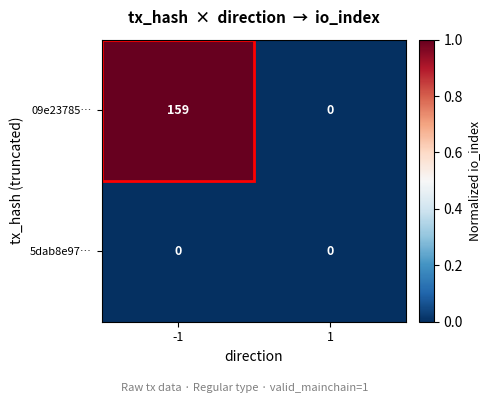

The value of 09e23785… at -1 is 159. True or false?

True